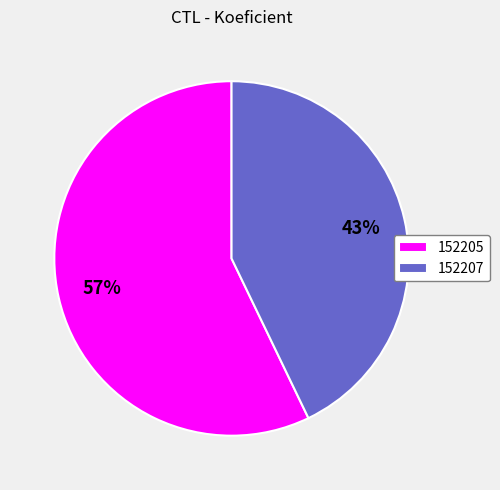

Is the sum of 152207 and 152205 greater than half?

Yes